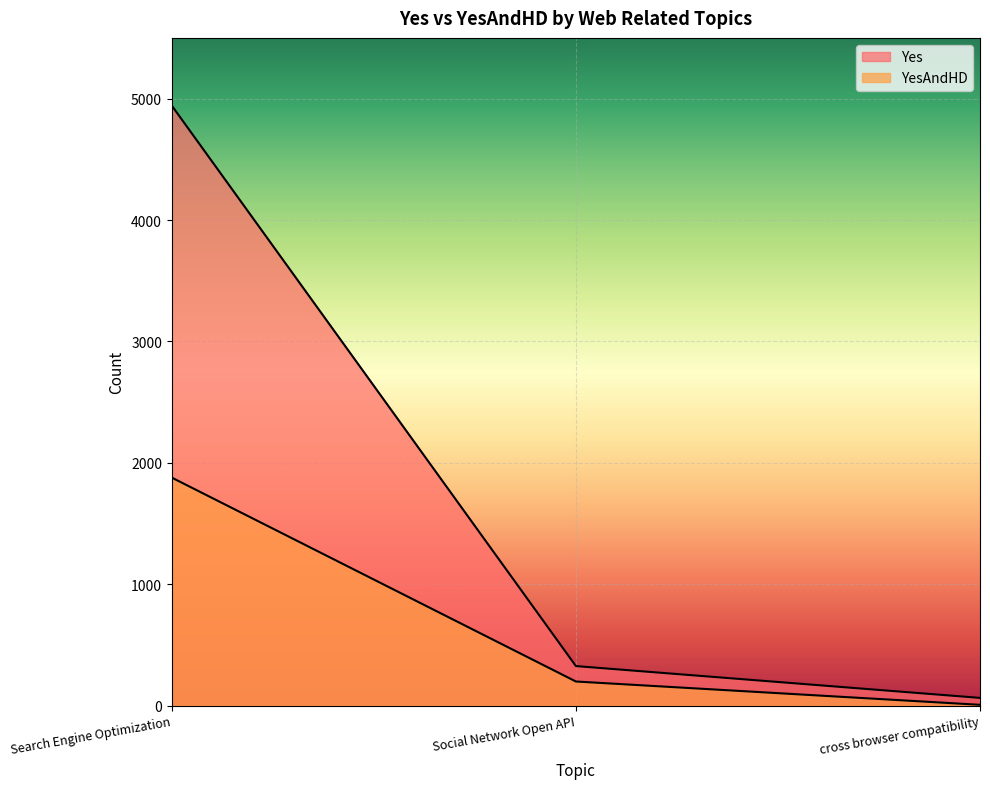

Does the chart display data point markers on the line(s)?

No